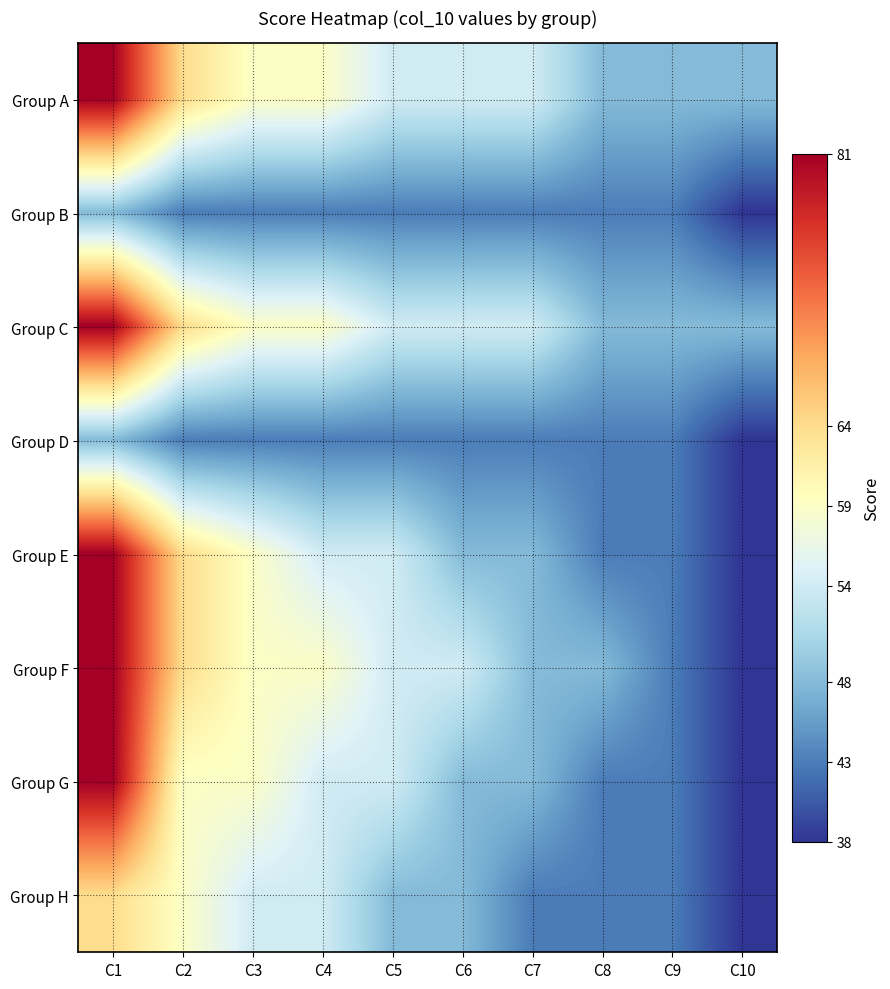

Rank the series at C4 from highest to lowest value.

Group A, Group C, Group F, Group E, Group G, Group H, Group B, Group D